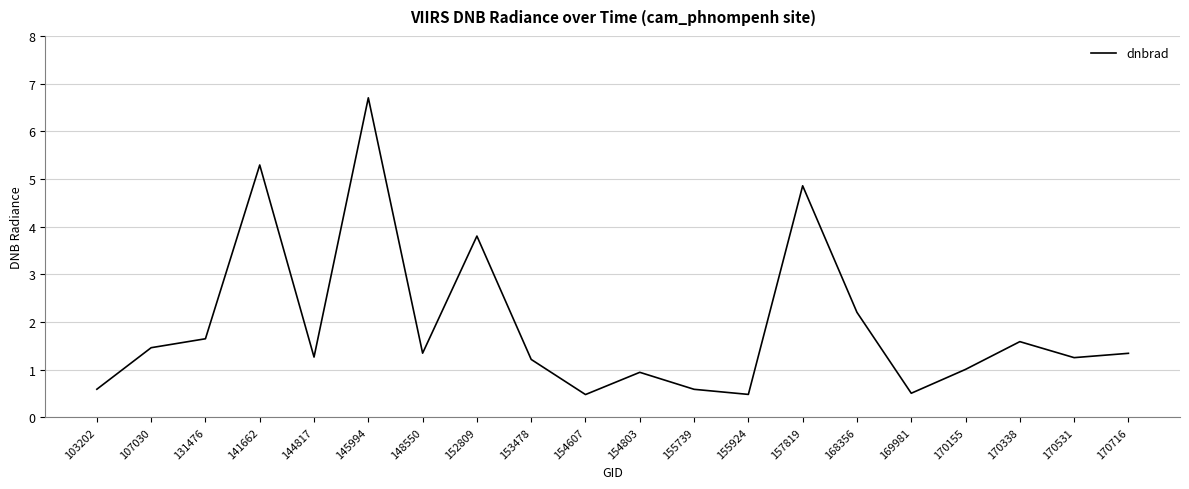

Approximately how many times larger is the value at 170716 compared to 153478?

1.1